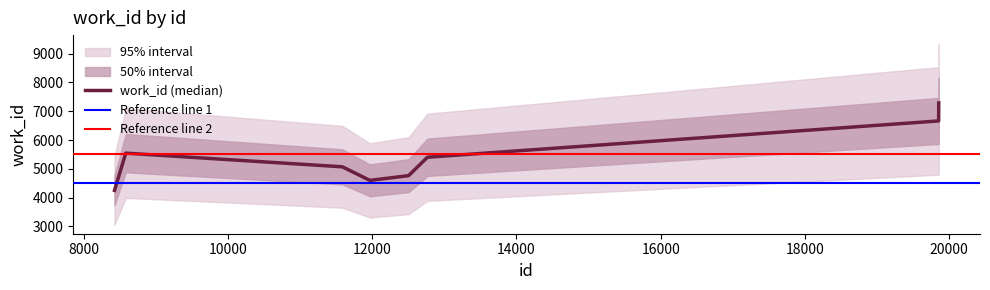

What is the sum of the values at 11982 and 19856?

11851